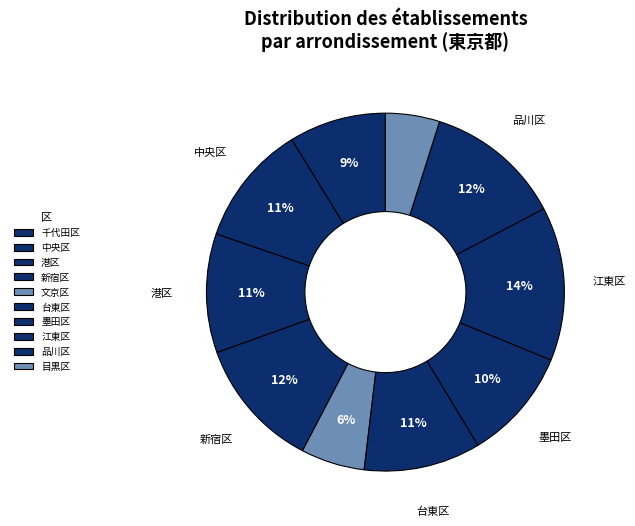

What percentage do 墨田区 and 台東区 together represent?

20.7%